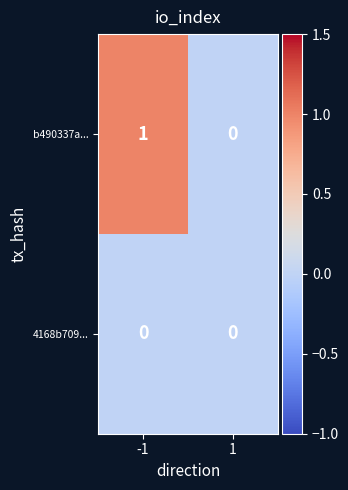

True or false: b490337a... has a value of 1 at -1.

True